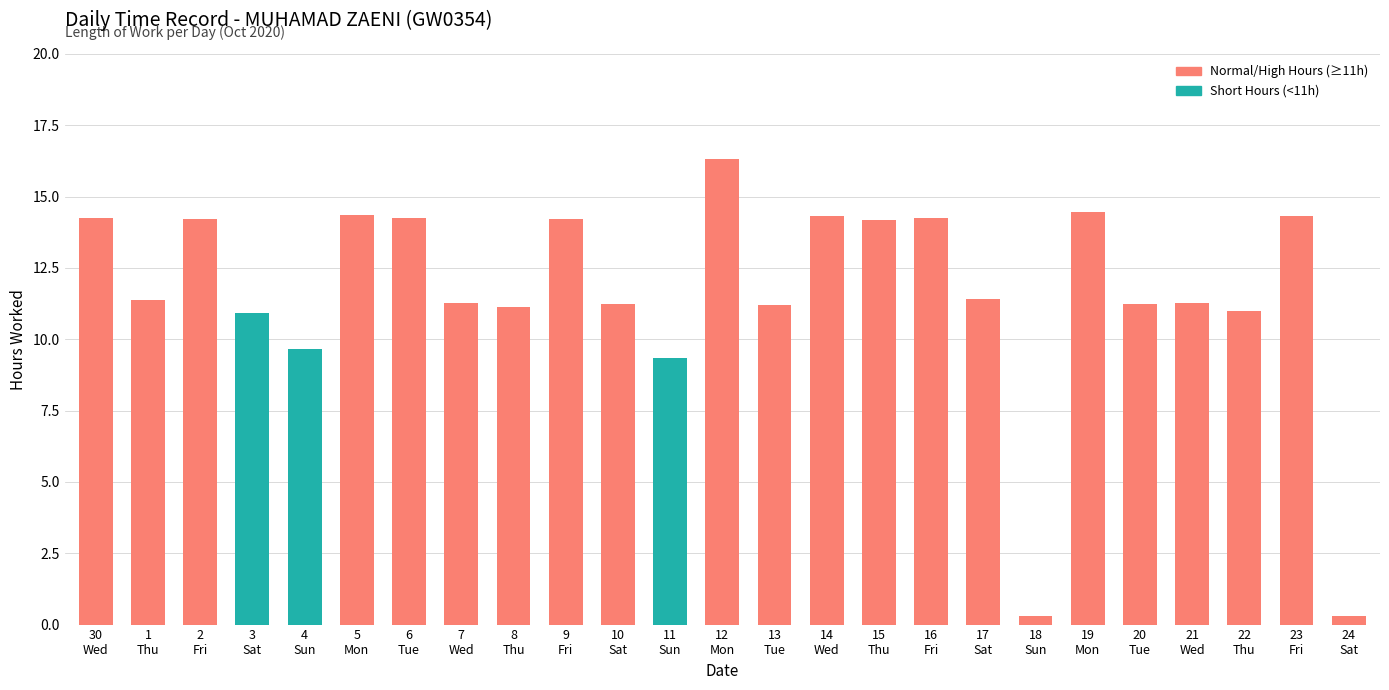

What is the sum of all values?

290.2